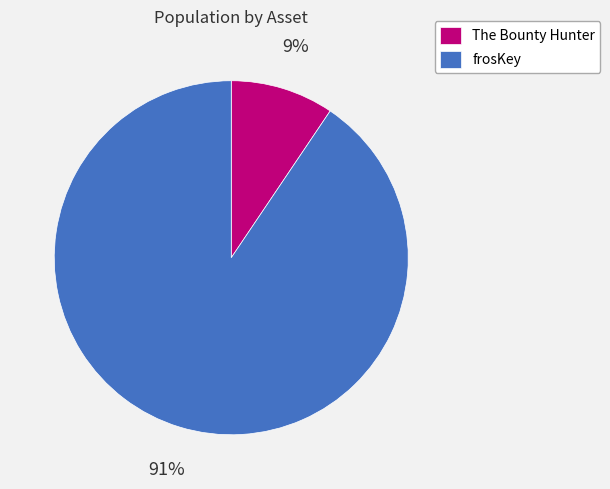

Which category has the smallest portion of the pie?

The Bounty Hunter